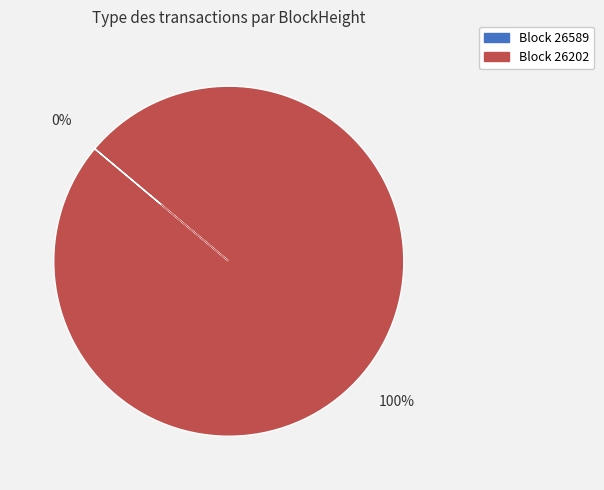

Does any single category account for the majority?

Yes